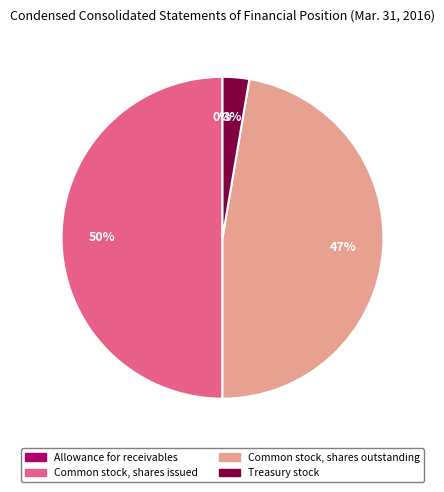

Does Common stock, shares outstanding account for over 50% of the chart?

No